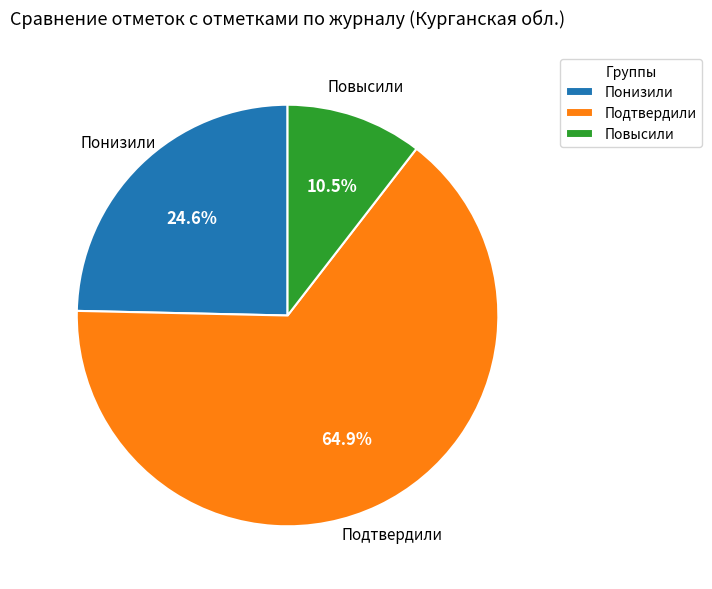

To the nearest percent, what is the difference between the Понизили and Подтвердили slice percentages?

40%